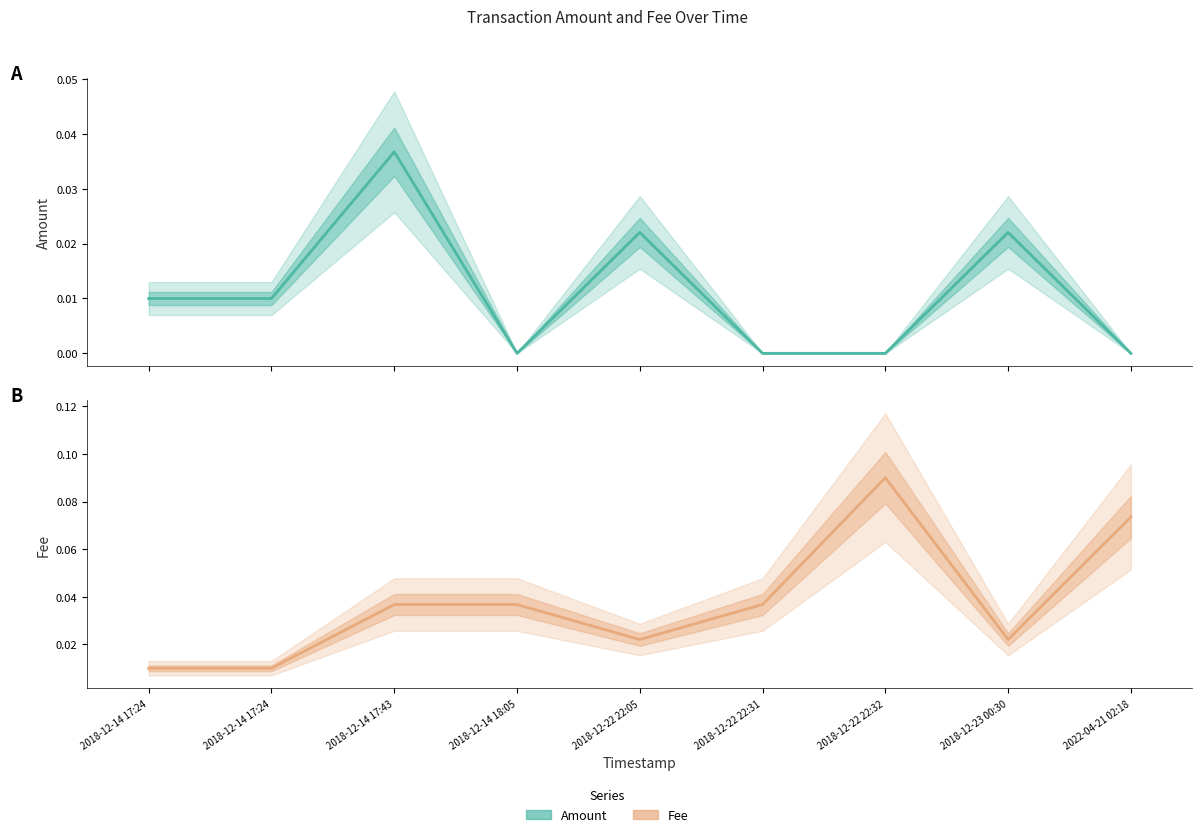

How many data points does each series have?

9